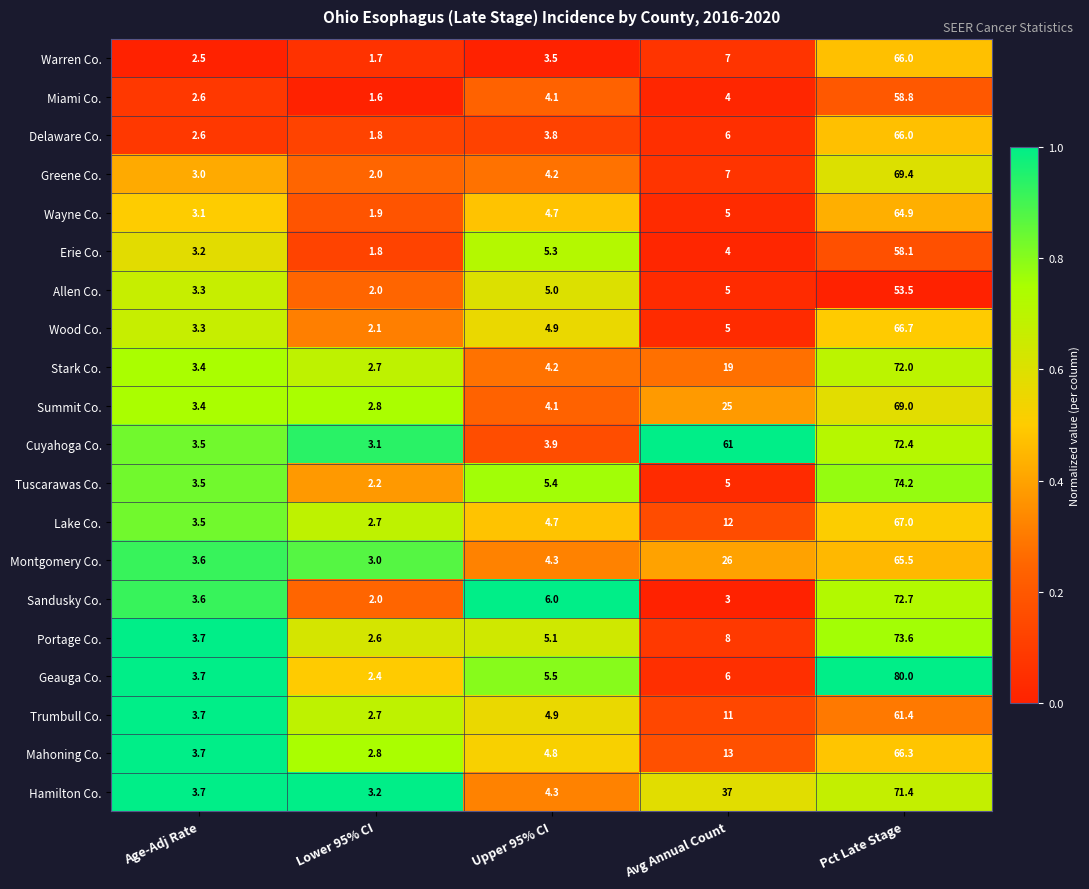

At which label does Warren Co. reach its peak?

Pct Late Stage